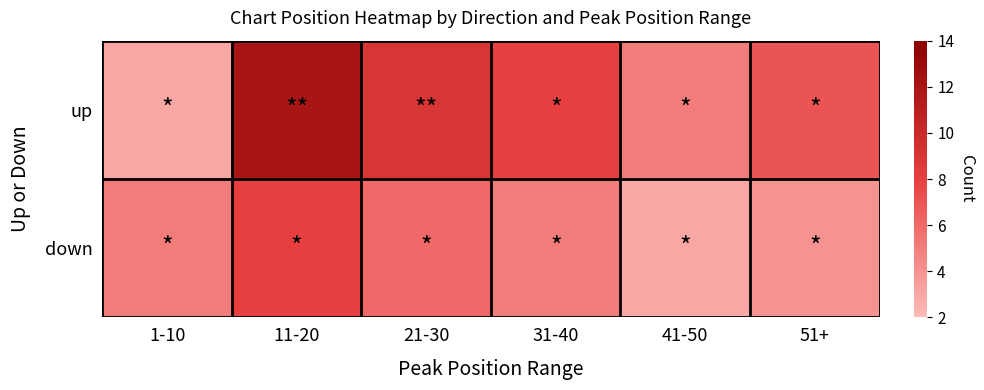

What is the maximum value shown in the chart?

12